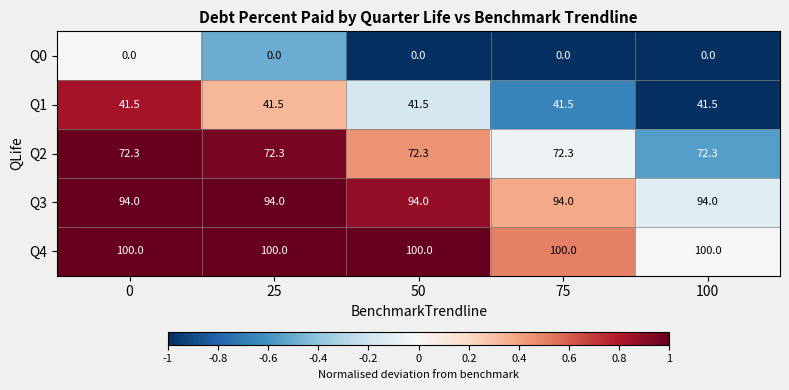

What is the difference between the highest and lowest values at 0?

100.0